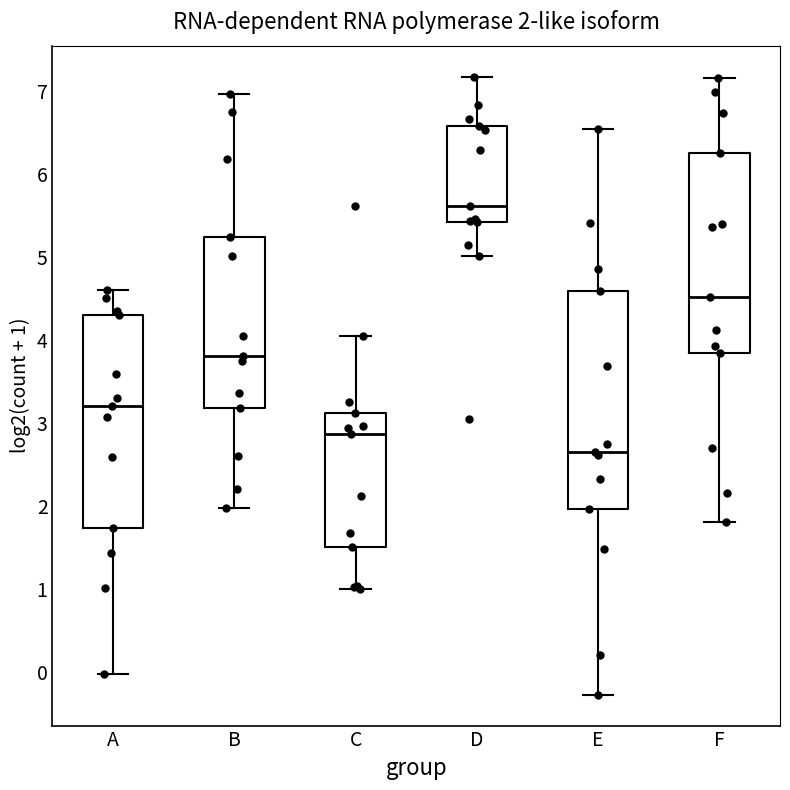

Which box's median line is the lowest?

E